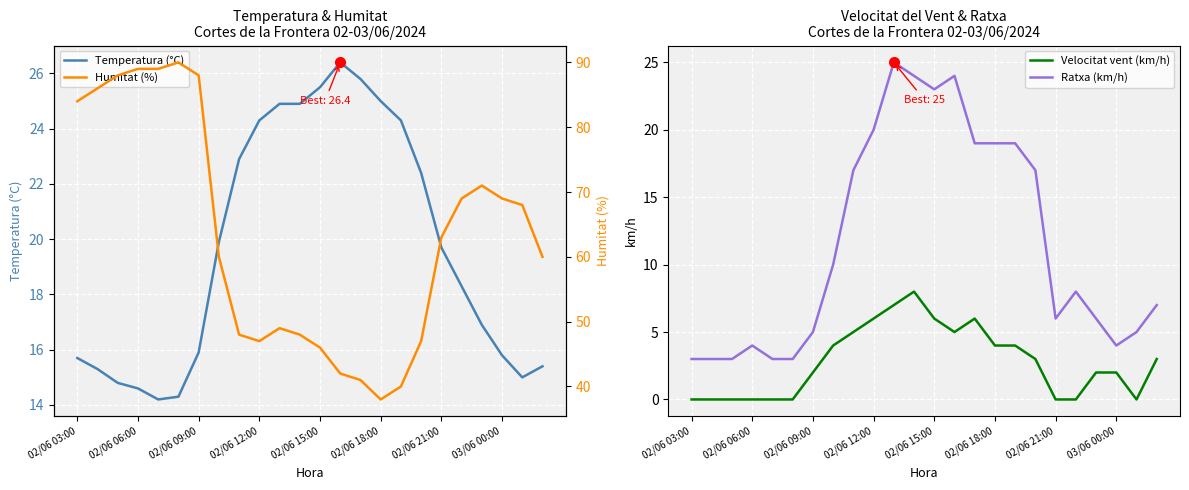

What is the label of the 21st point from the left?

20